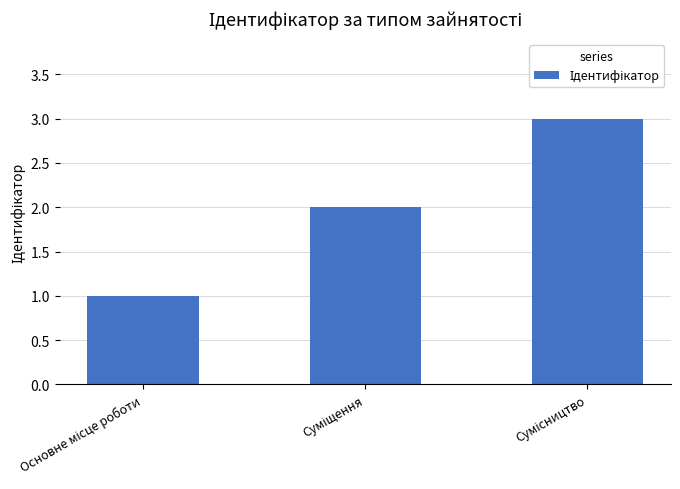

What is the maximum value shown in the chart?

3